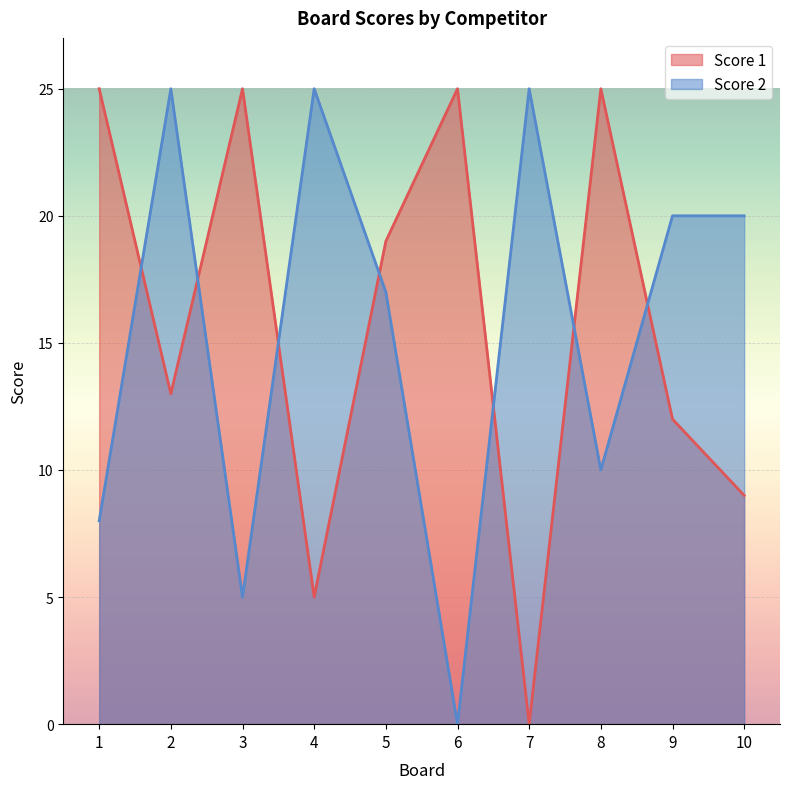

Which category has the lowest value in the Score 2 series?

6